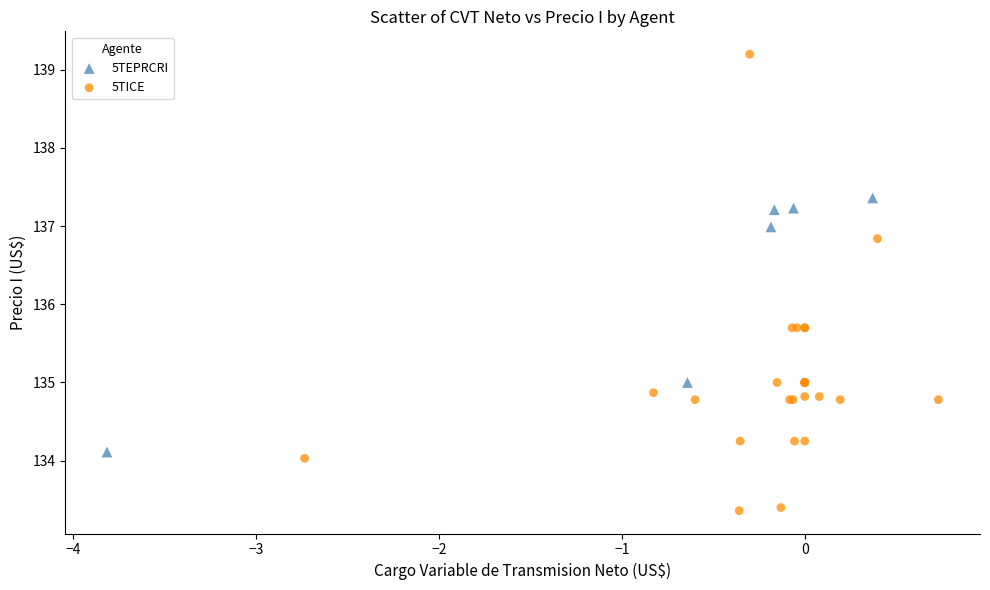

Which series contains the lowest Y value?

5TICE